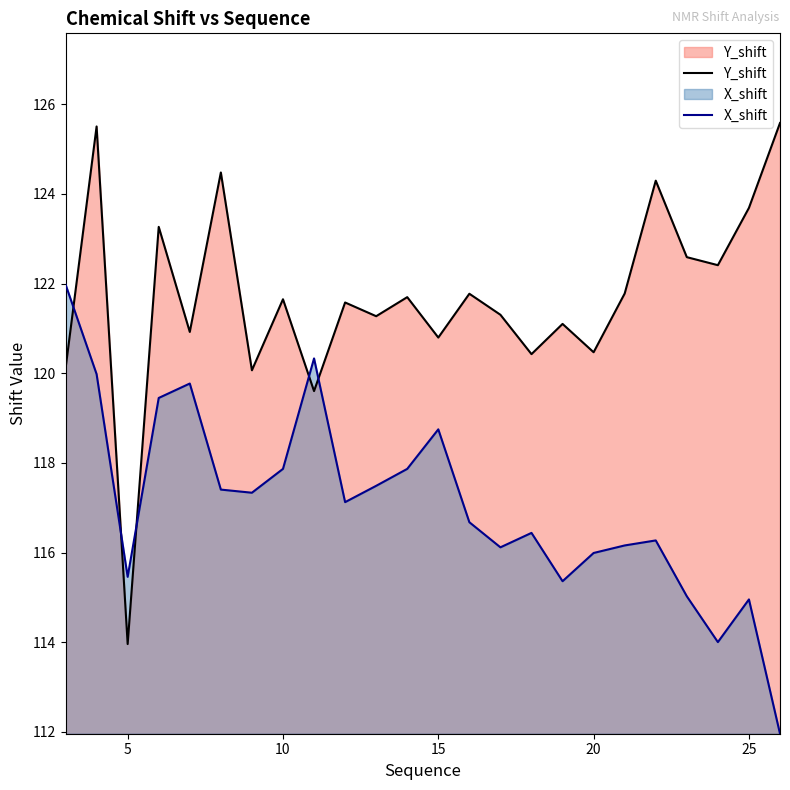

Reading left to right, list all the values displayed in this chart.

Y_shift: 3=120.1	4=125.5	5=114.0	6=123.3	7=120.9	8=124.5	9=120.1	10=121.7	11=119.6	12=121.6	13=121.3	14=121.7	15=120.8	16=121.8	17=121.3	18=120.4	19=121.1	20=120.5	21=121.8	22=124.3	23=122.6	24=122.4	25=123.7	26=125.6
X_shift: 3=122.0	4=120.0	5=115.5	6=119.4	7=119.8	8=117.4	9=117.3	10=117.9	11=120.3	12=117.1	13=117.5	14=117.9	15=118.7	16=116.7	17=116.1	18=116.4	19=115.4	20=116.0	21=116.2	22=116.3	23=115.0	24=114.0	25=115.0	26=112.0